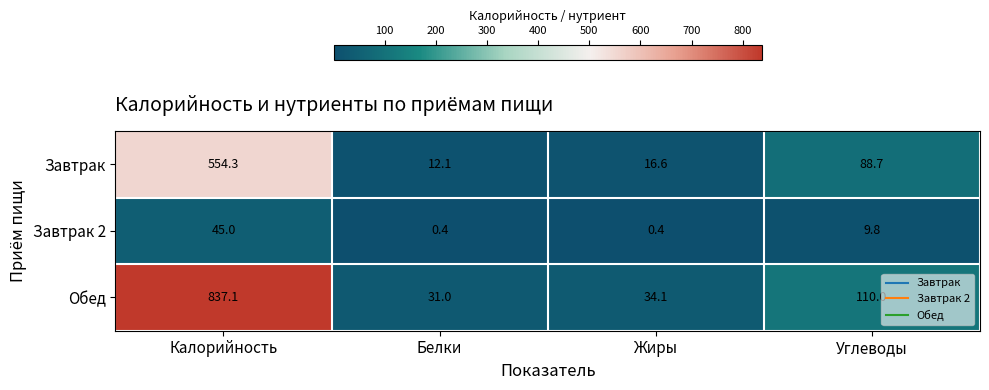

Reading right to left, what are all the values shown in this chart?

Завтрак: 88.7	16.6	12.1	554.3
Завтрак 2: 9.8	0.4	0.4	45.0
Обед: 110.0	34.1	31.0	837.1